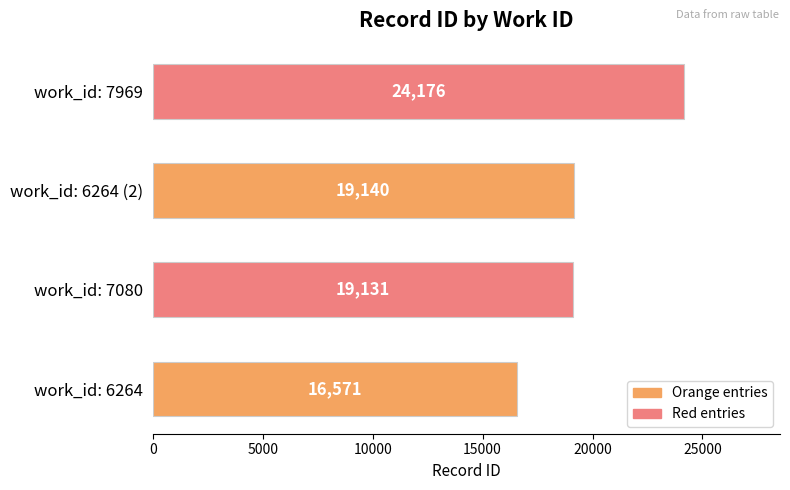

List the labels in order of value, largest first.

work_id: 7969, work_id: 6264 (2), work_id: 7080, work_id: 6264